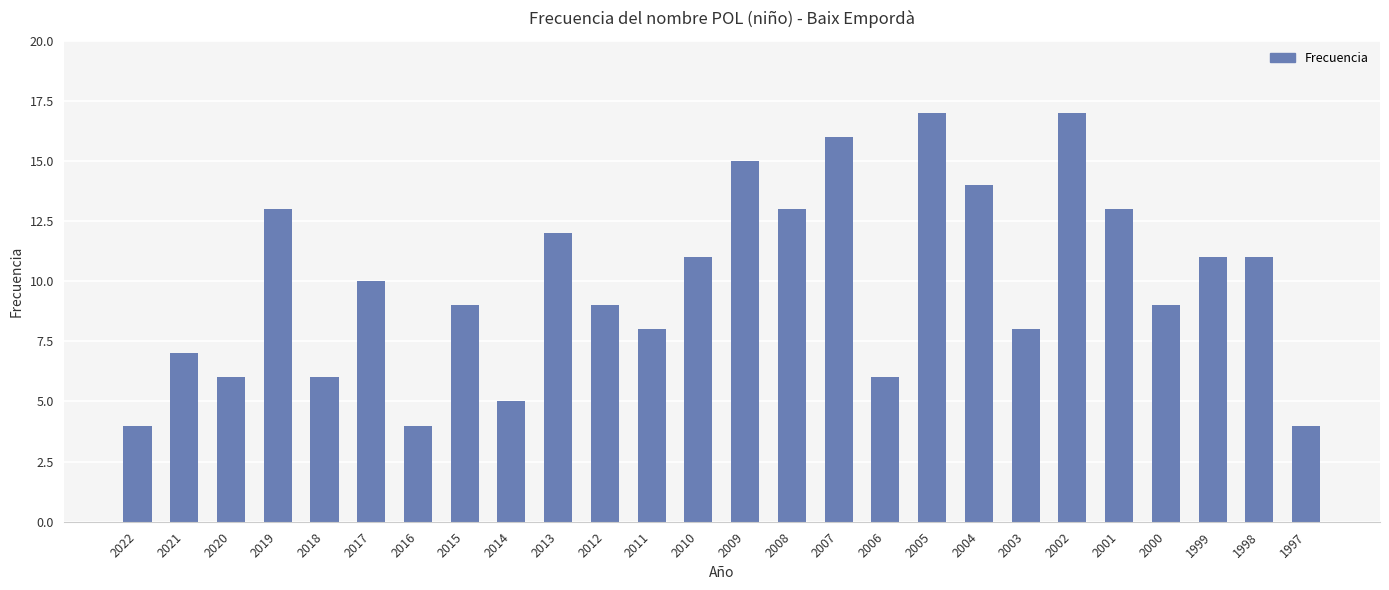

What is the difference between the second highest and second lowest values?

13